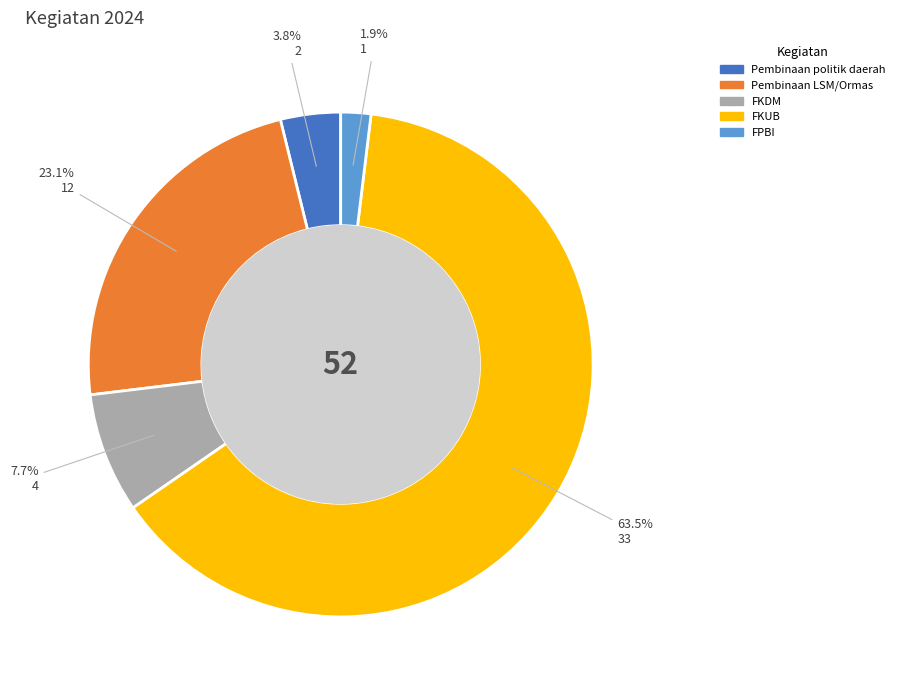

How many segments does this pie chart have?

5